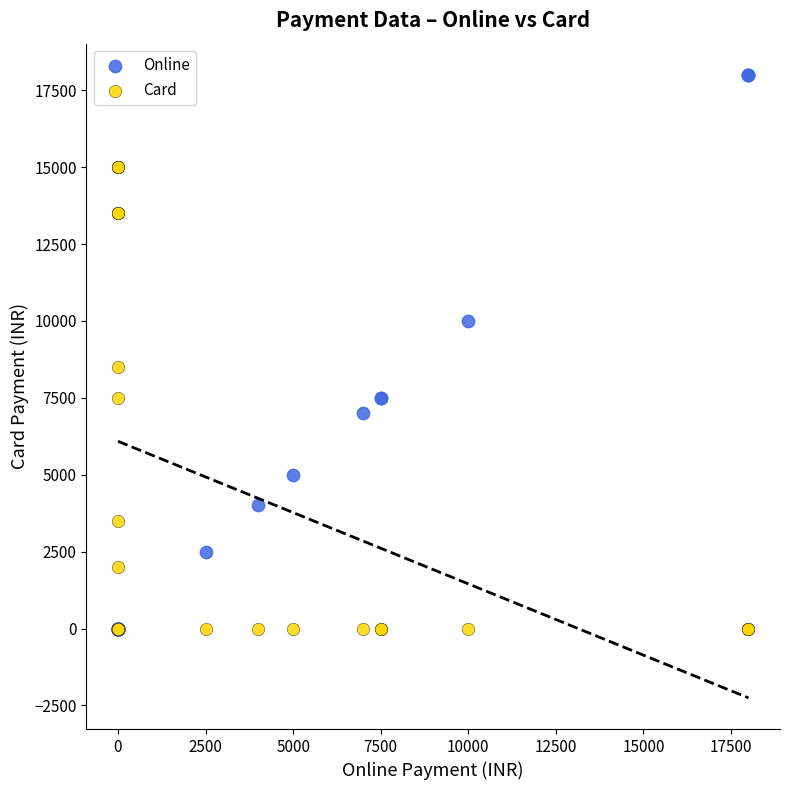

In the Online series, what Y value is closest to 9000?

10000